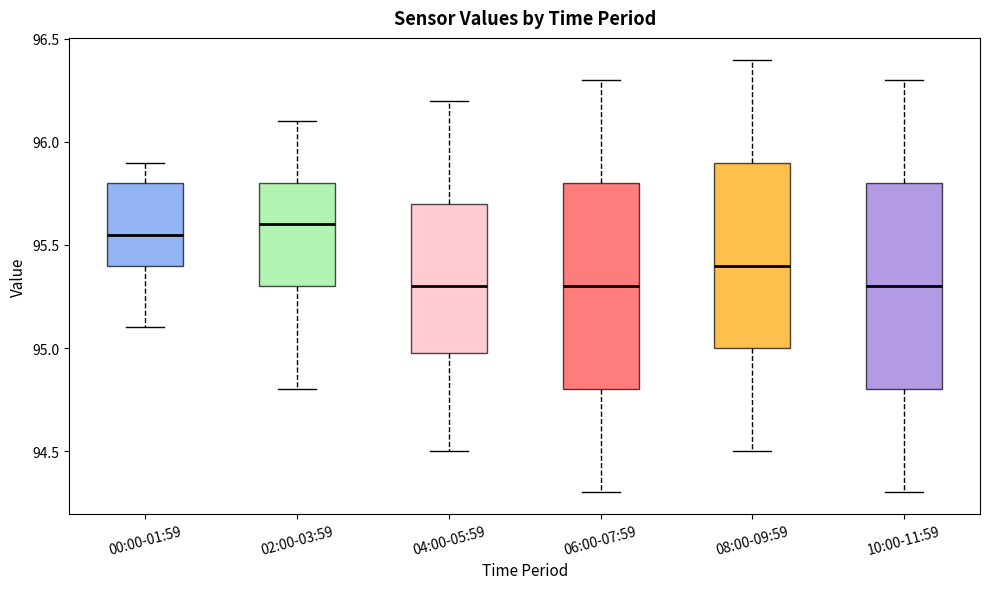

Where is the lower edge of the box for 06:00-07:59 on the y-axis? The values are not printed on the chart, so give them approximately, as read against the axis.

94.80